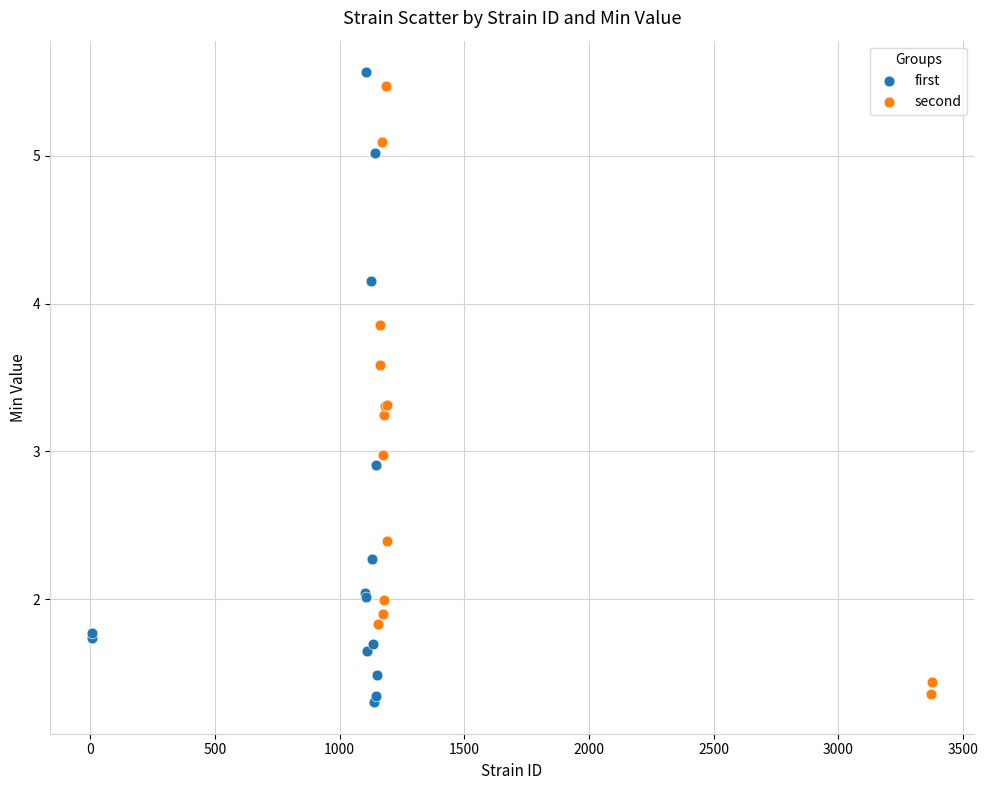

Which series contains the highest Y value?

first